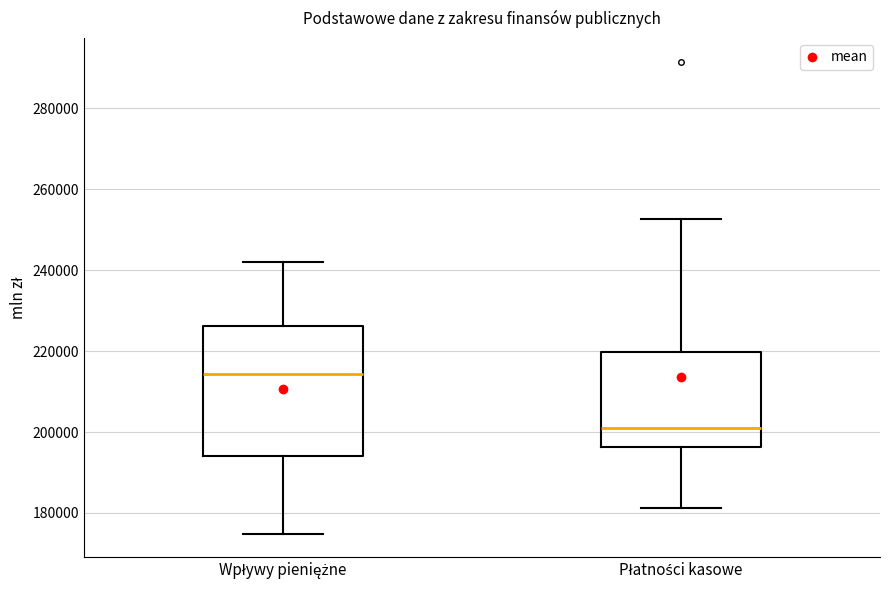

Which box is the tallest, from its lower edge to its upper edge?

Wpływy pieniężne